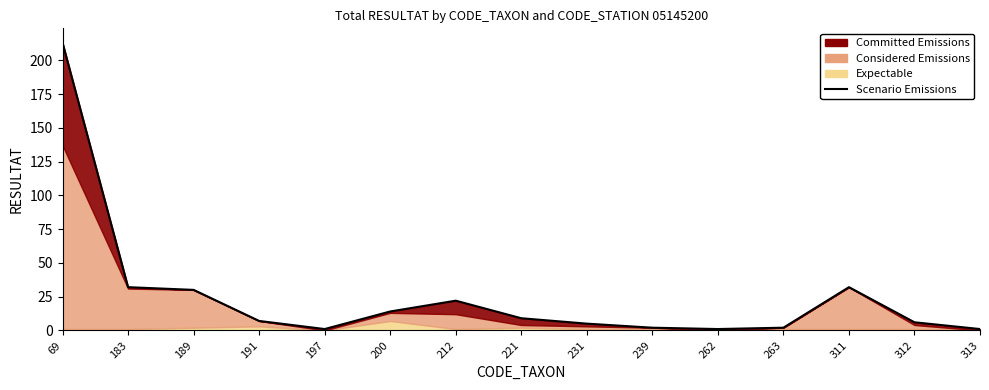

The value at 191 is 10. True or false?

False